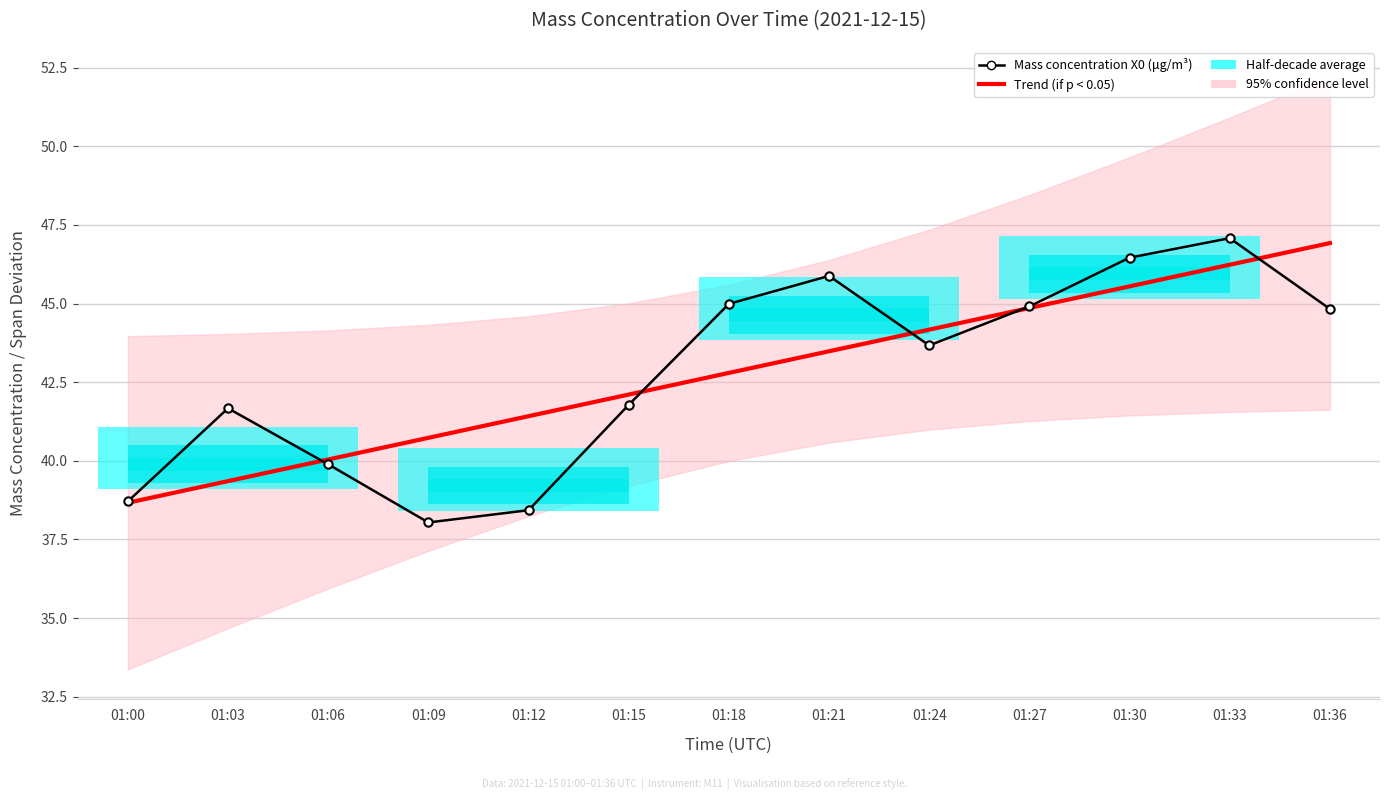

Which series has the largest range (max minus min)?

Mass concentration X0 (μg/m³)